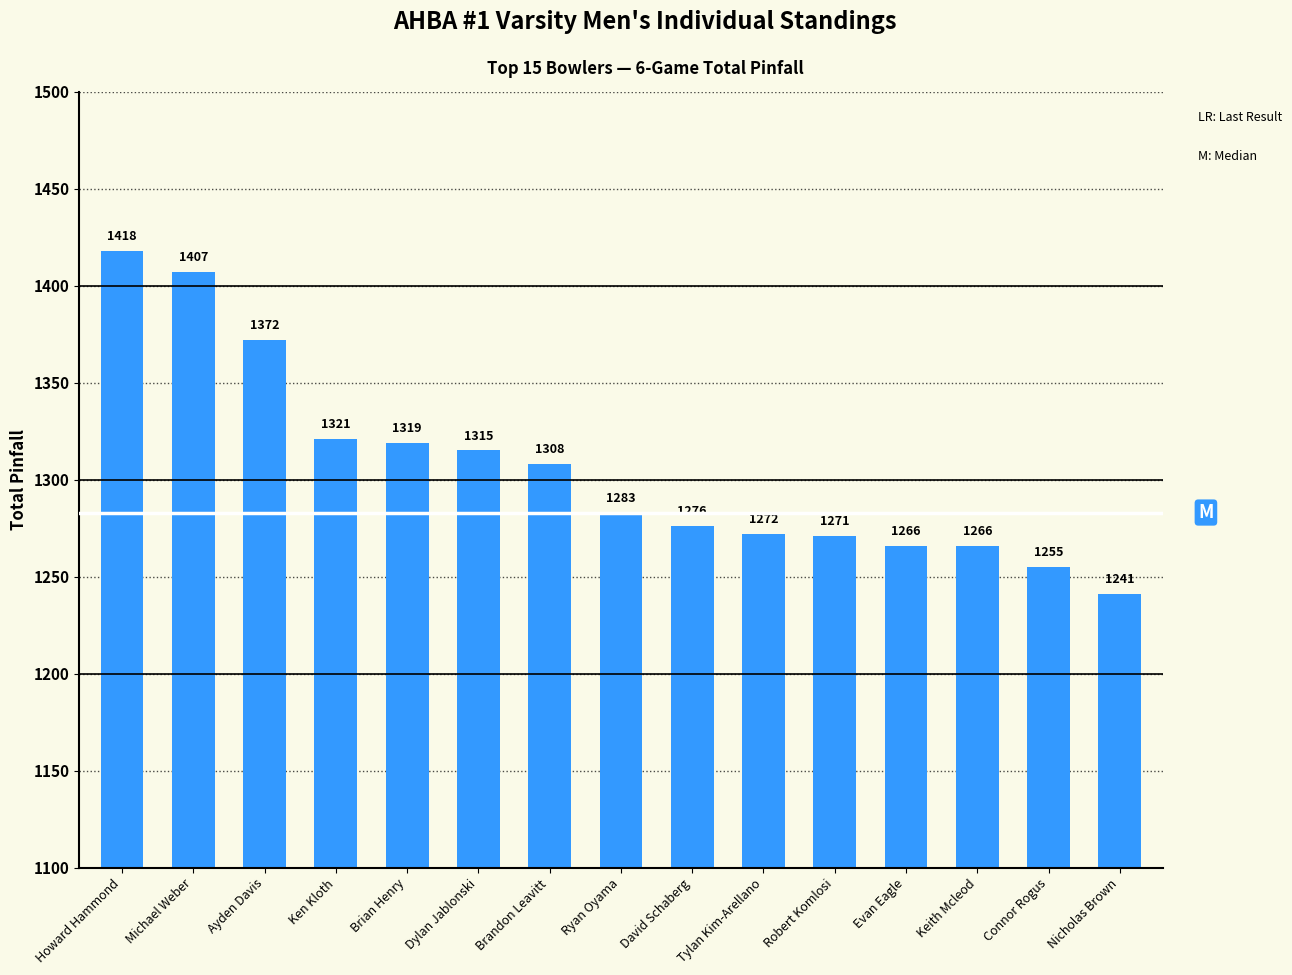

The value at Dylan Jablonski is 701. True or false?

False